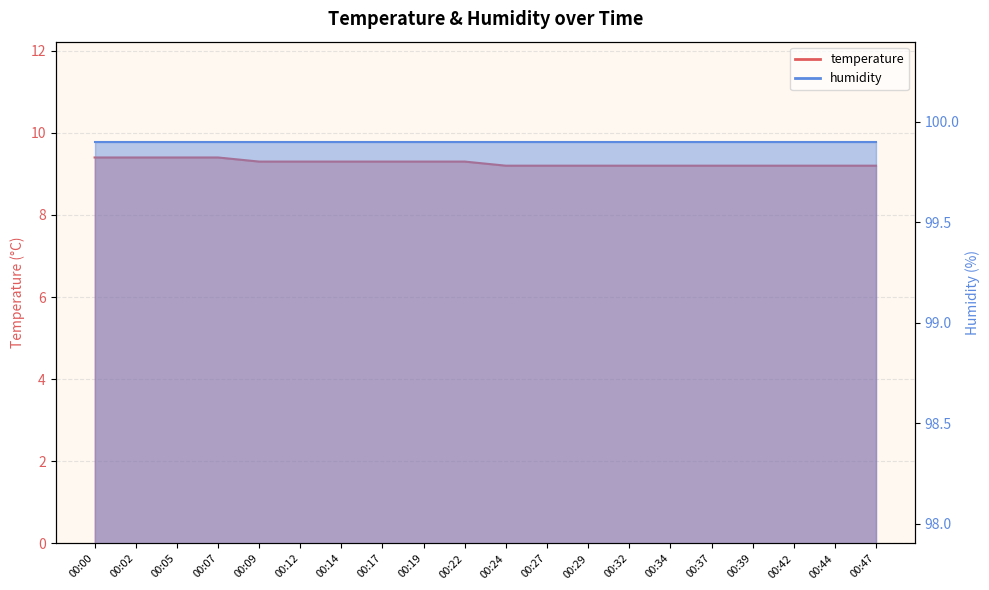

Rank the categories by value from lowest to highest.

00:24, 00:27, 00:29, 00:32, 00:34, 00:37, 00:39, 00:42, 00:44, 00:47, 00:09, 00:12, 00:14, 00:17, 00:19, 00:22, 00:00, 00:02, 00:05, 00:07